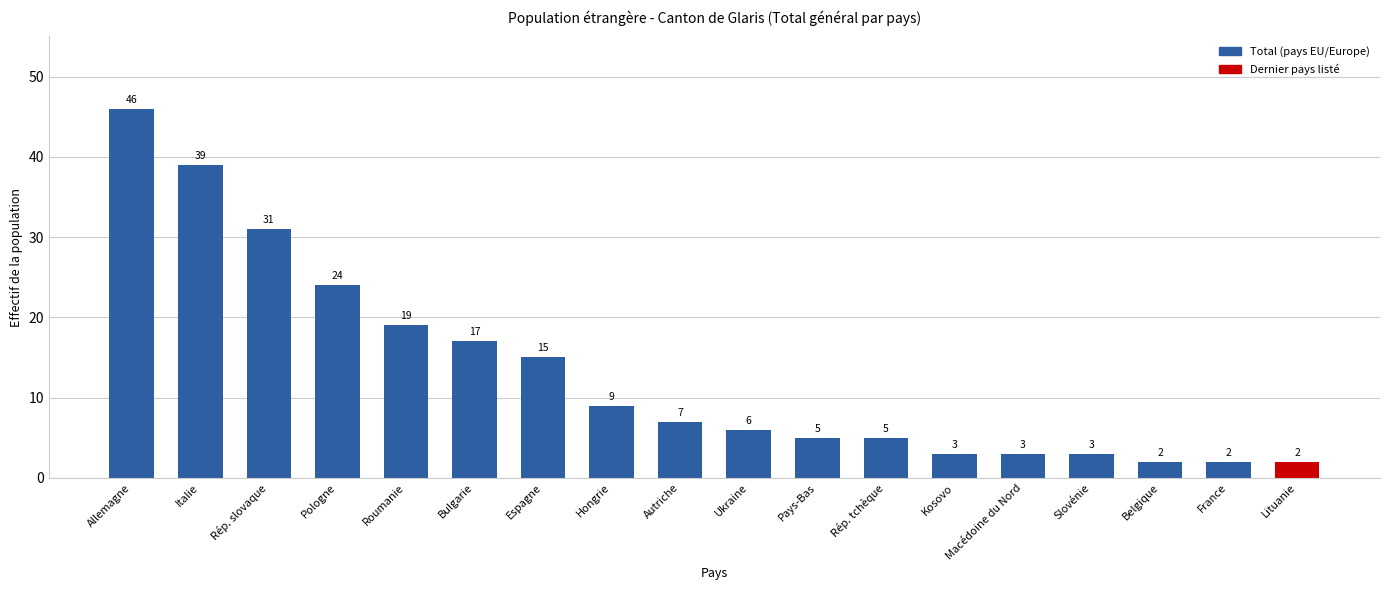

Approximately how many times larger is the value at Ukraine compared to Allemagne?

0.1